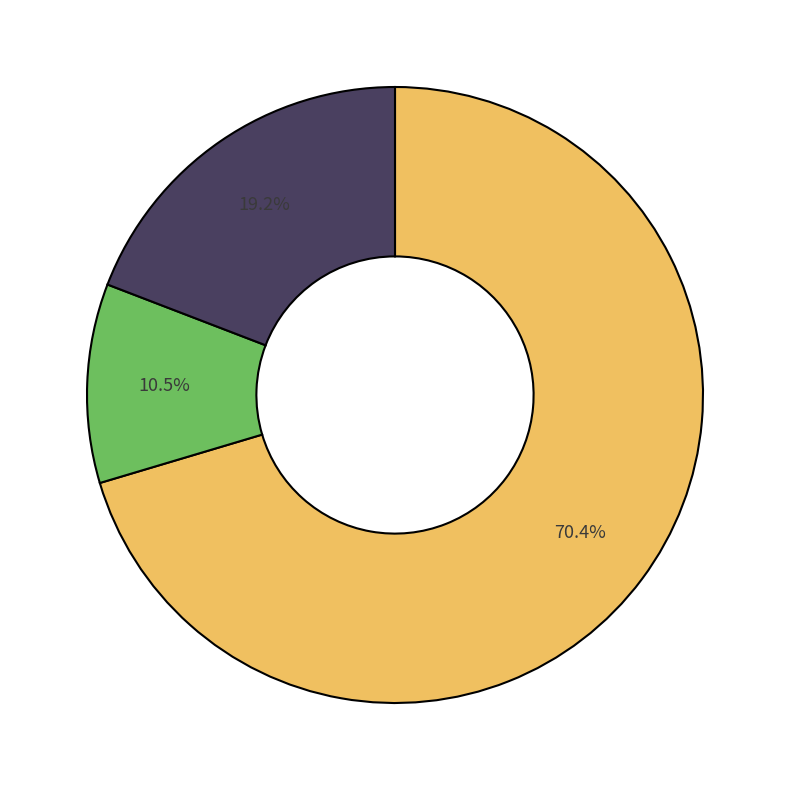

Is there a majority slice in this chart?

Yes